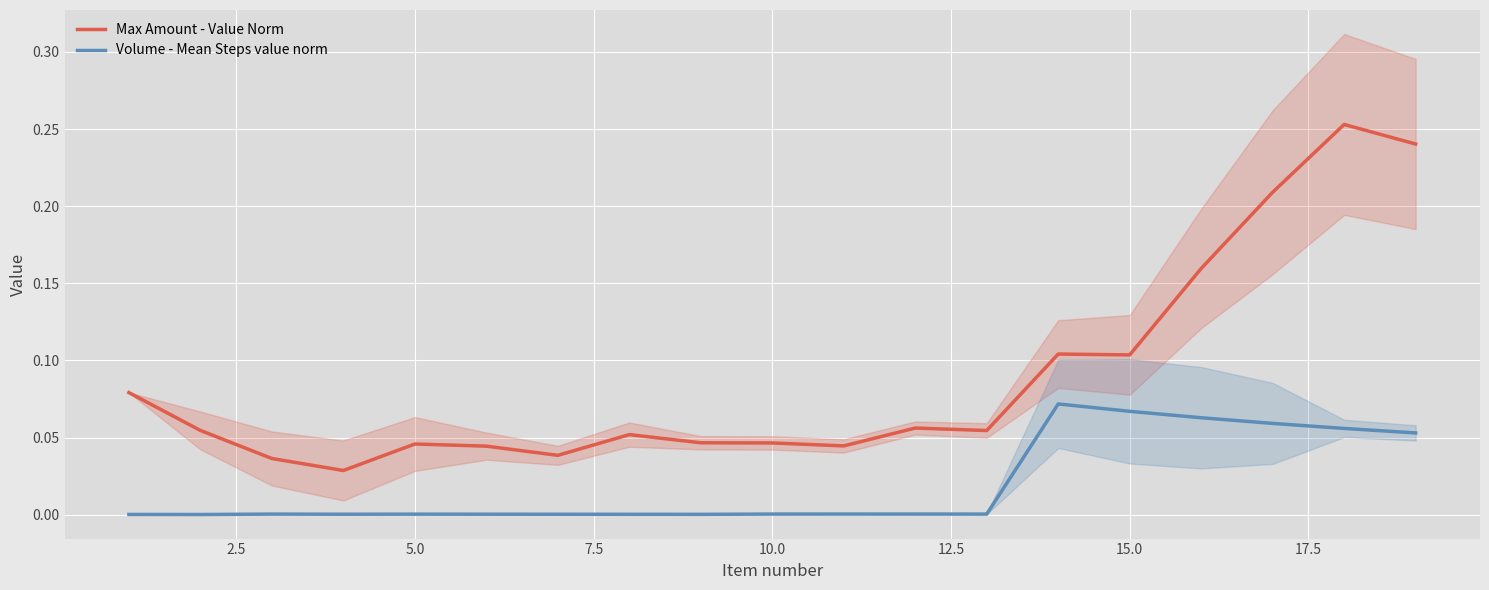

At how many categories does at least one series exceed 0?

19